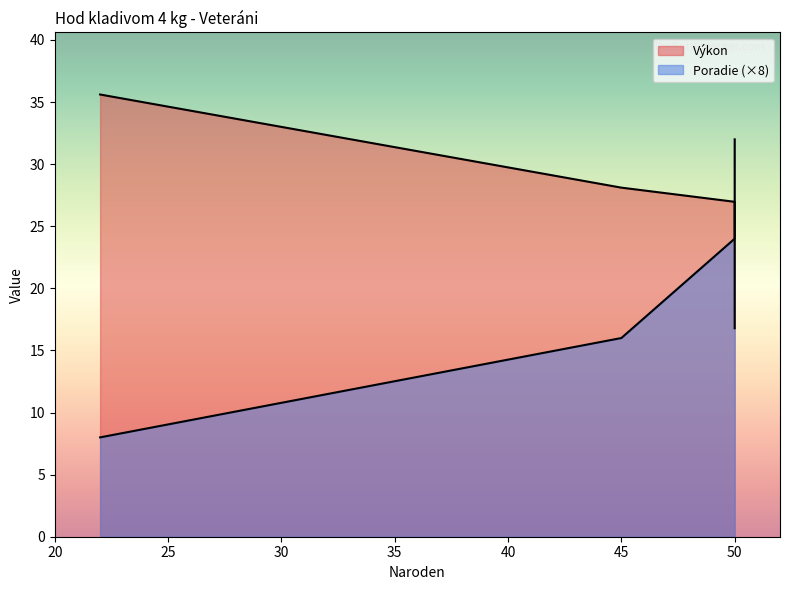

List the series in order of their peak value, highest first.

Výkon, Poradie